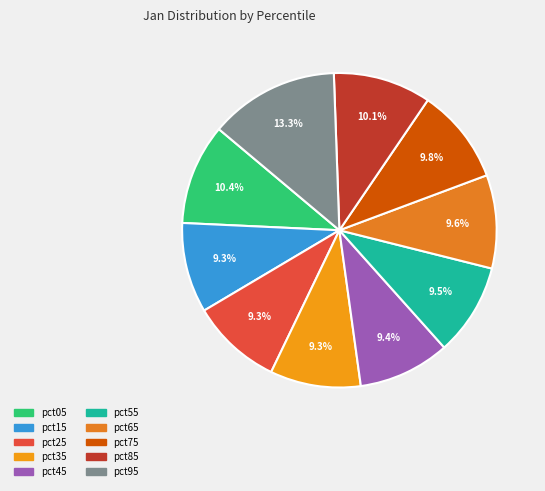

Which slice is the largest?

pct95